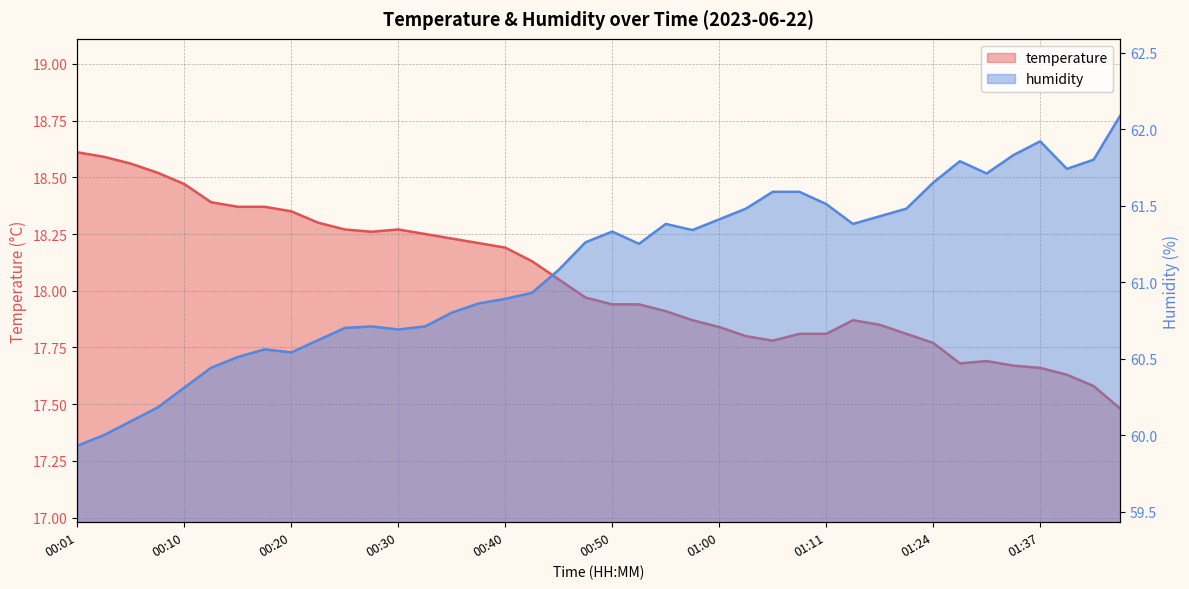

What is the total value across all series at 00:35?

79.0